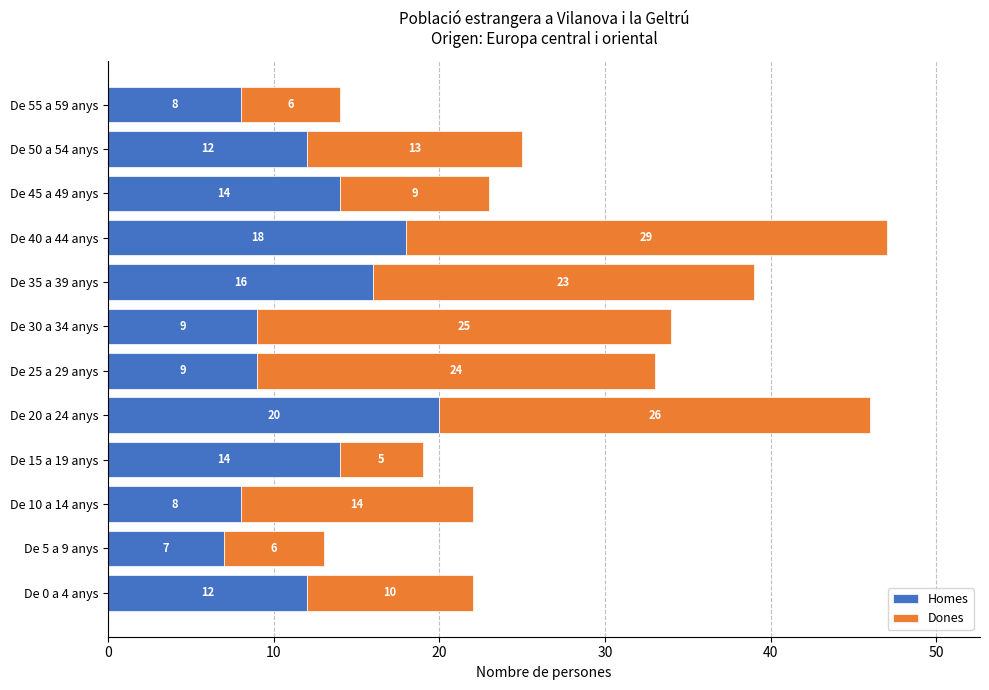

What are all the series names shown in the legend?

Homes, Dones